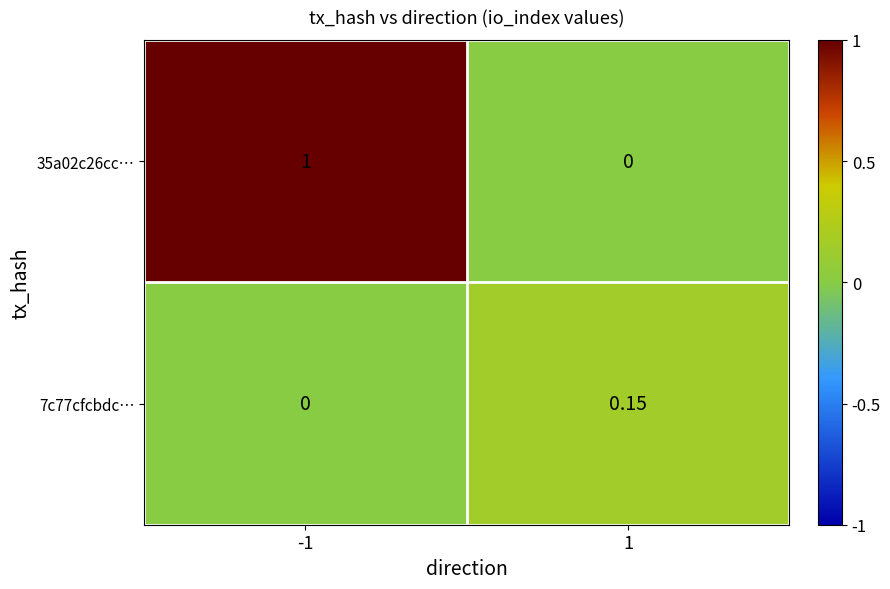

Is the value of 35a02c26cc… at -1 greater than the value of 7c77cfcbdc… at 1?

Yes